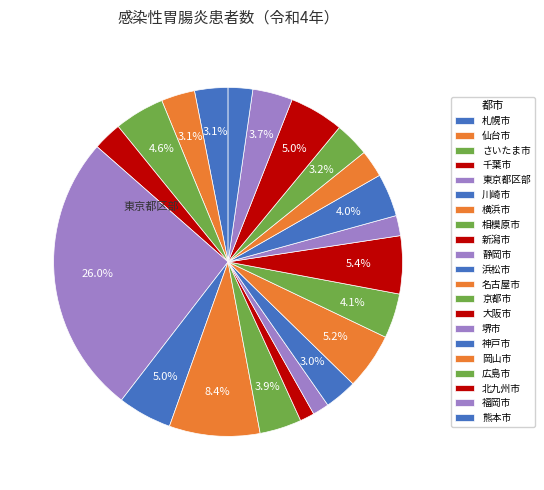

The 名古屋市 slice represents 5% of the pie. True or false?

True